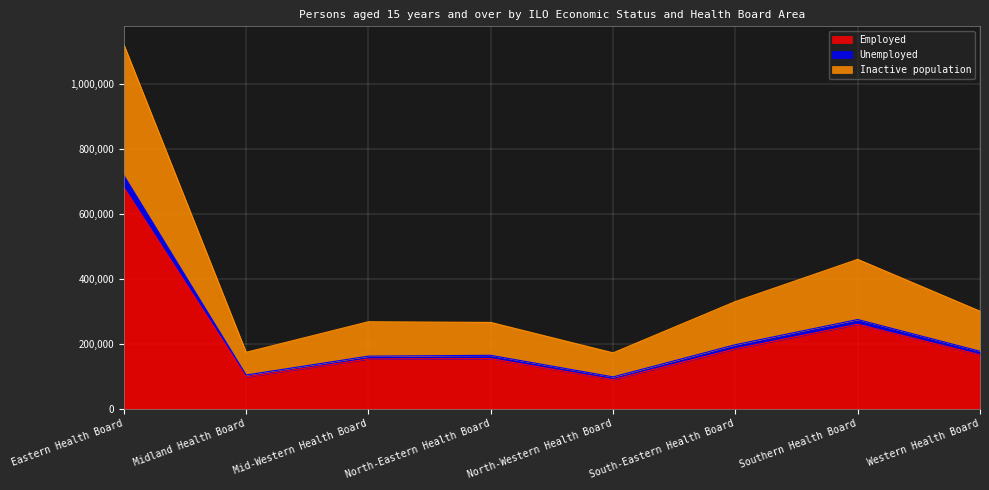

Where is the first local minimum for Inactive population?

Midland Health Board